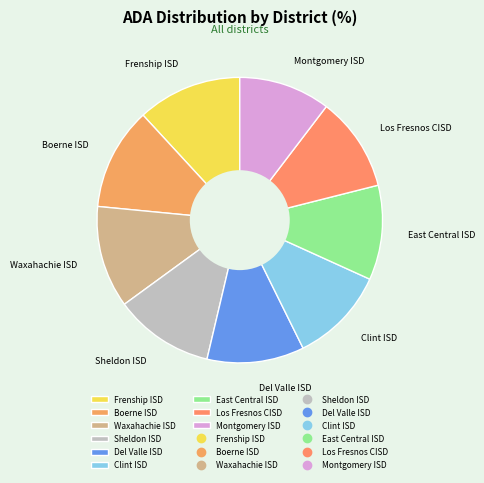

Between Del Valle ISD and Montgomery ISD, which is larger?

Del Valle ISD